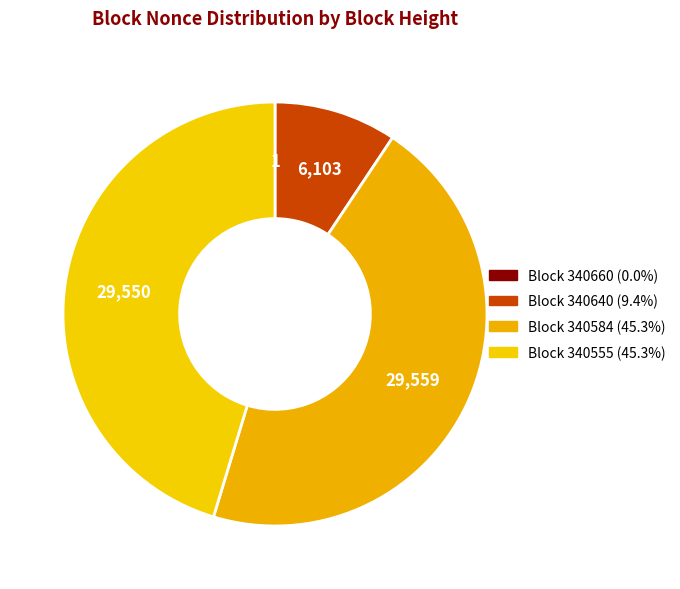

Is there a majority slice in this chart?

No